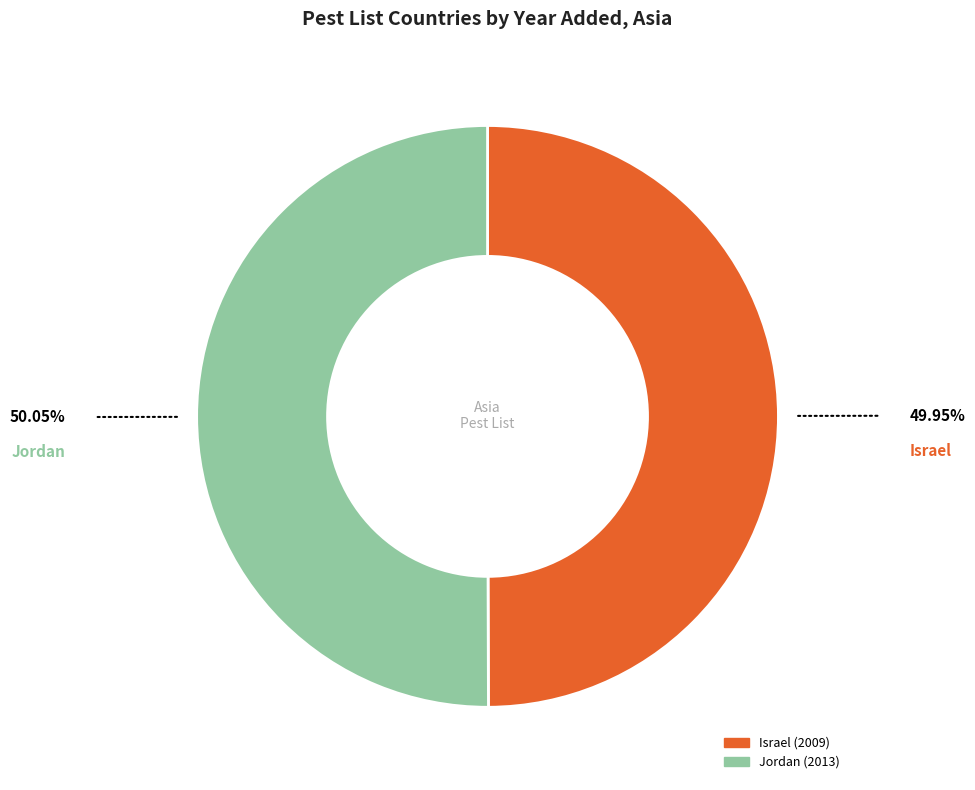

Combined, do Jordan and Israel account for over 50%?

Yes